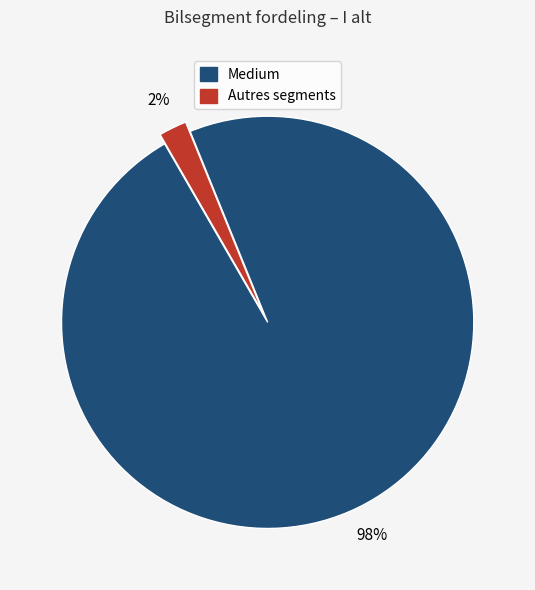

Count the number of slices in the pie.

2